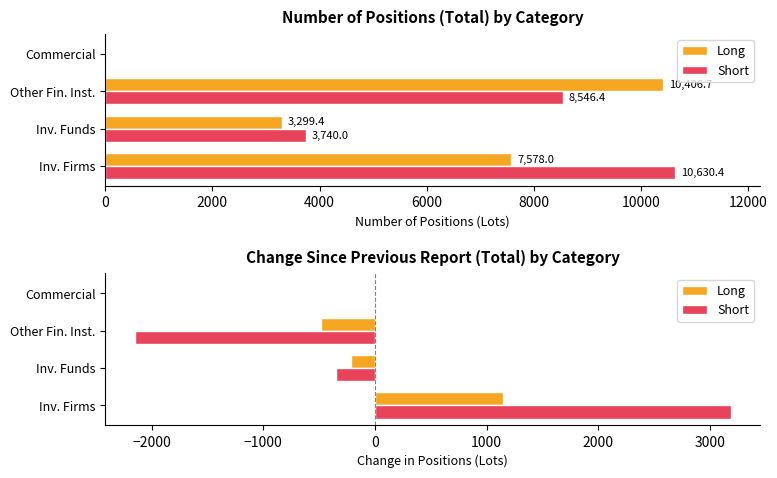

Rank the series by their maximum value, from highest to lowest.

Short, Long